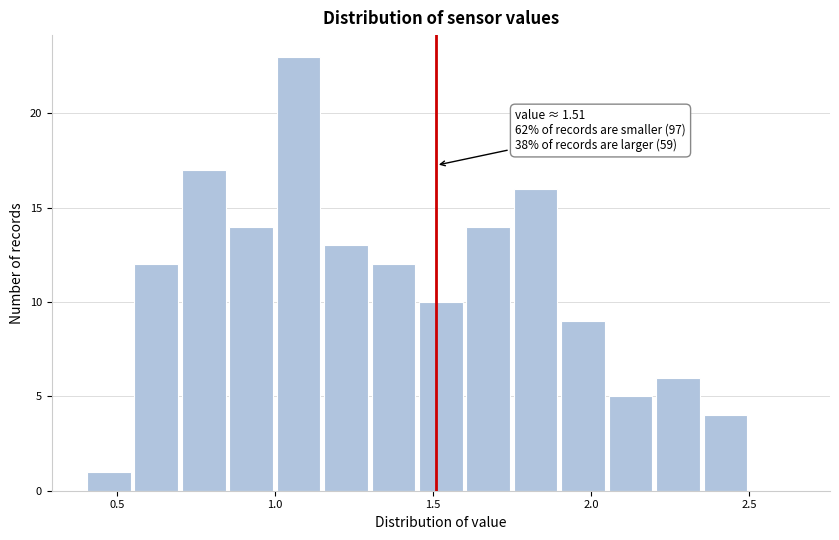

Around what value on the x-axis is the tallest bar? Give the approximate position of its centre, as read against the axis.

1.10